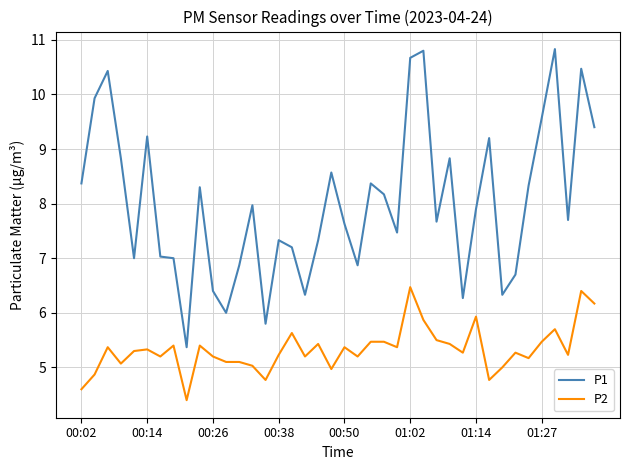

What is the minimum value shown in the chart?

4.4